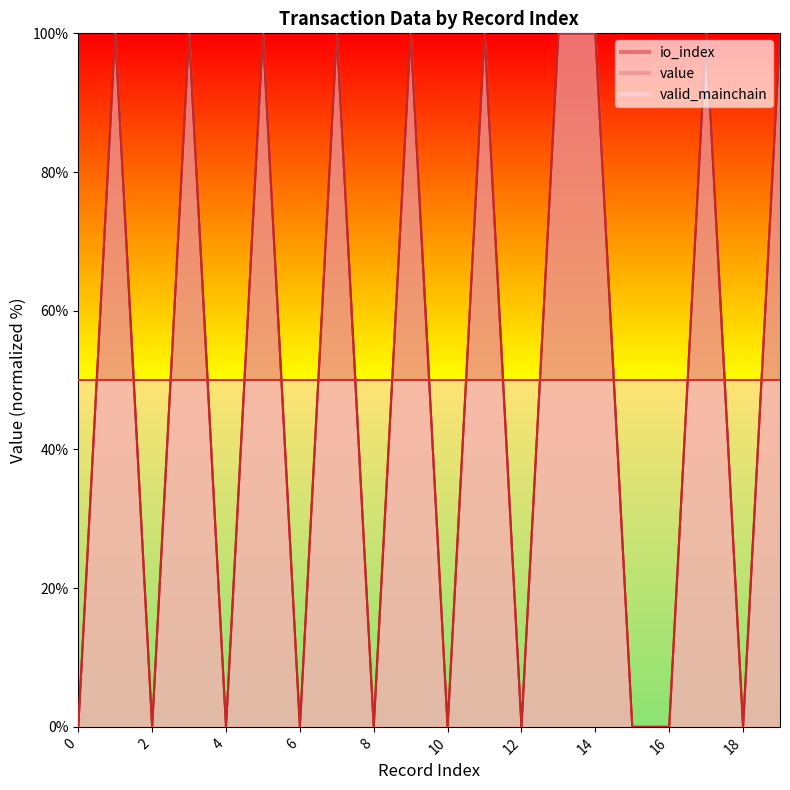

Reading right to left, what are all the values shown in this chart?

io_index: 19=100	18=0	17=100	16=0	15=0	14=100	13=100	12=0	11=100	10=0	9=100	8=0	7=100	6=0	5=100	4=0	3=100	2=0	1=100	0=0
value: 19=100	18=0	17=100	16=0	15=0	14=100	13=100	12=0	11=100	10=0	9=100	8=0	7=100	6=0	5=100	4=0	3=100	2=0	1=100	0=0